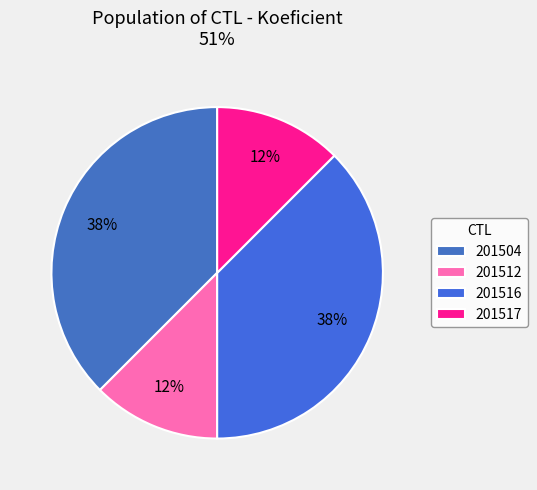

How many slices are in this pie chart?

4